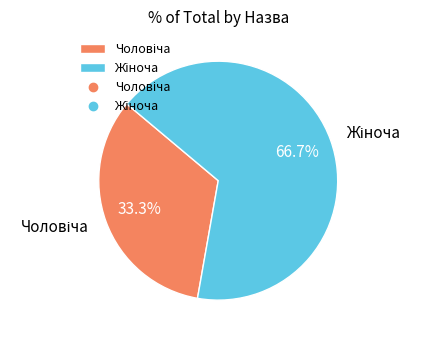

Is there any slice that represents more than half of the pie?

Yes